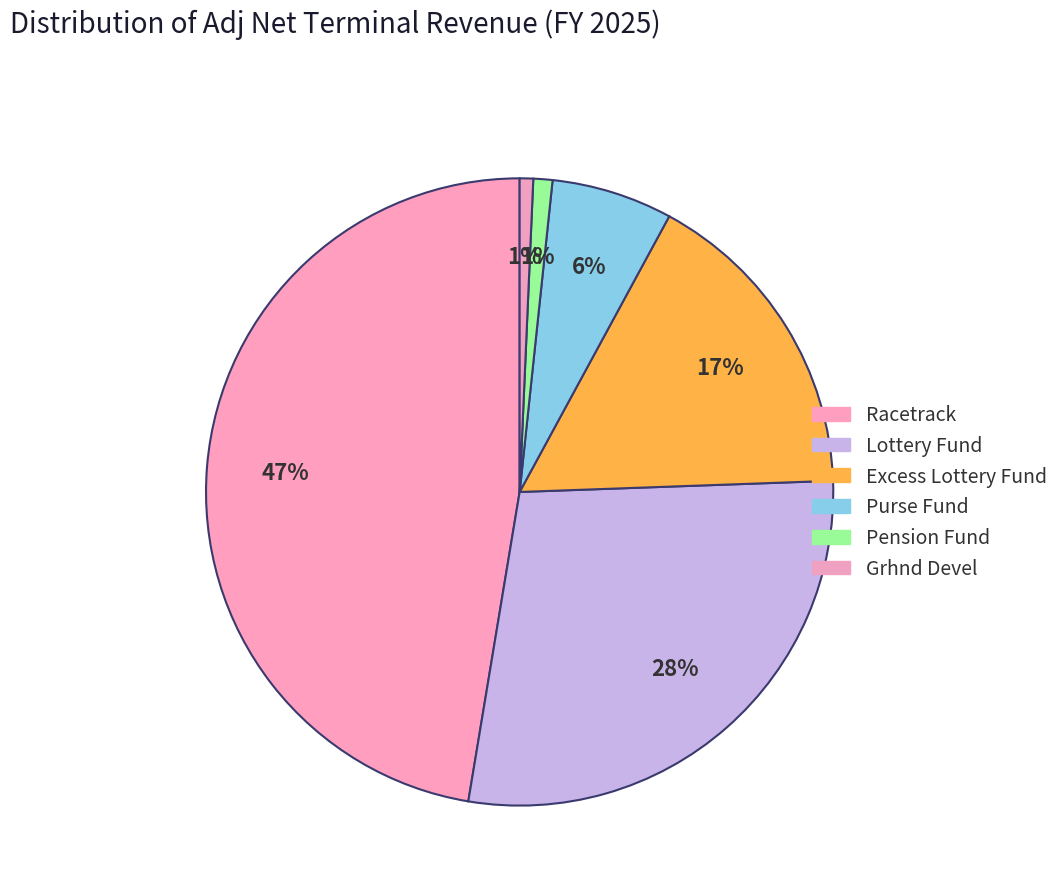

Which category has the biggest portion of the pie?

Racetrack